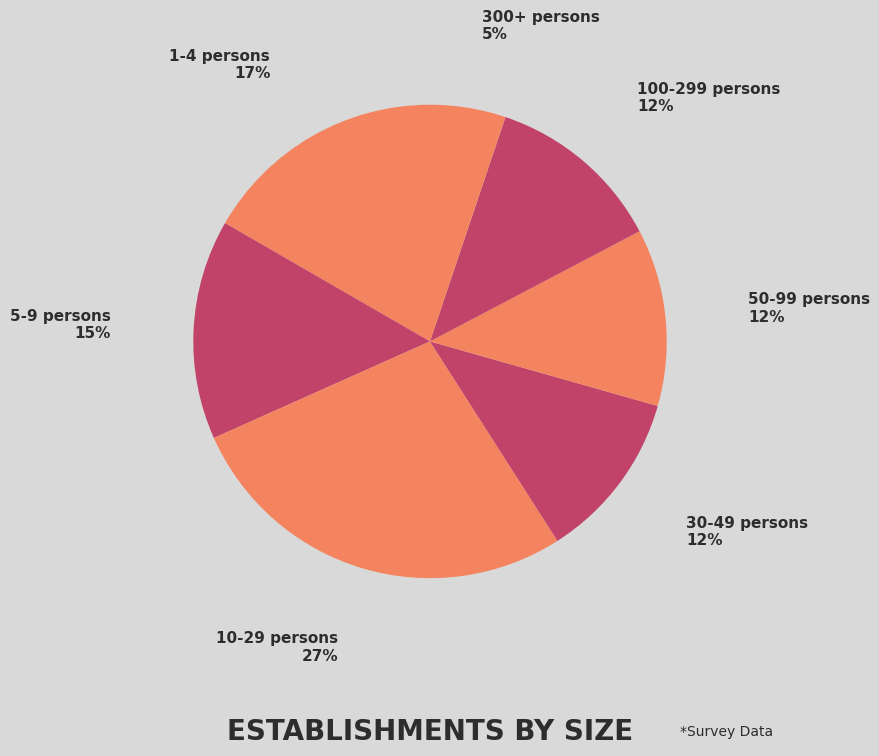

Which slice is the smallest?

300+ persons